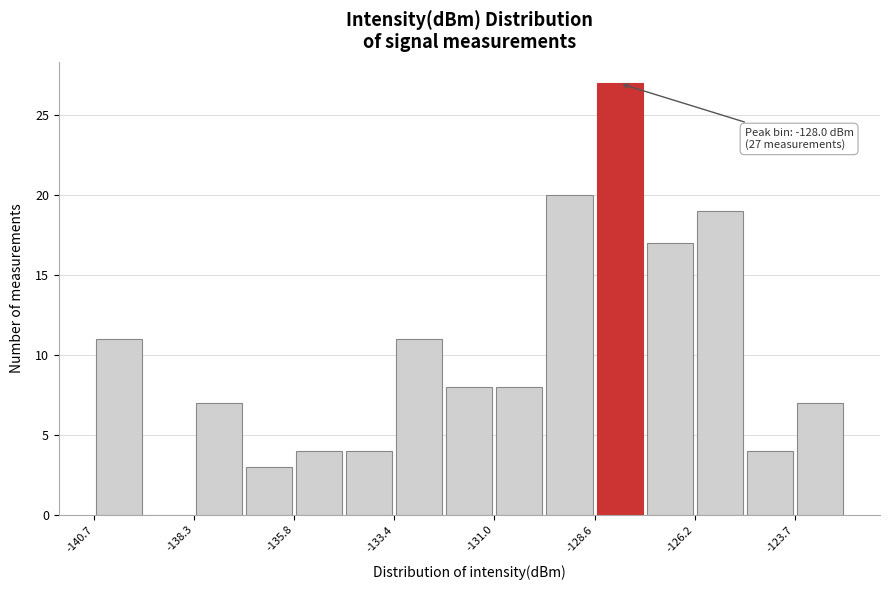

Around what value on the x-axis is the tallest bar? Give the approximate position of its centre, as read against the axis.

-128.0